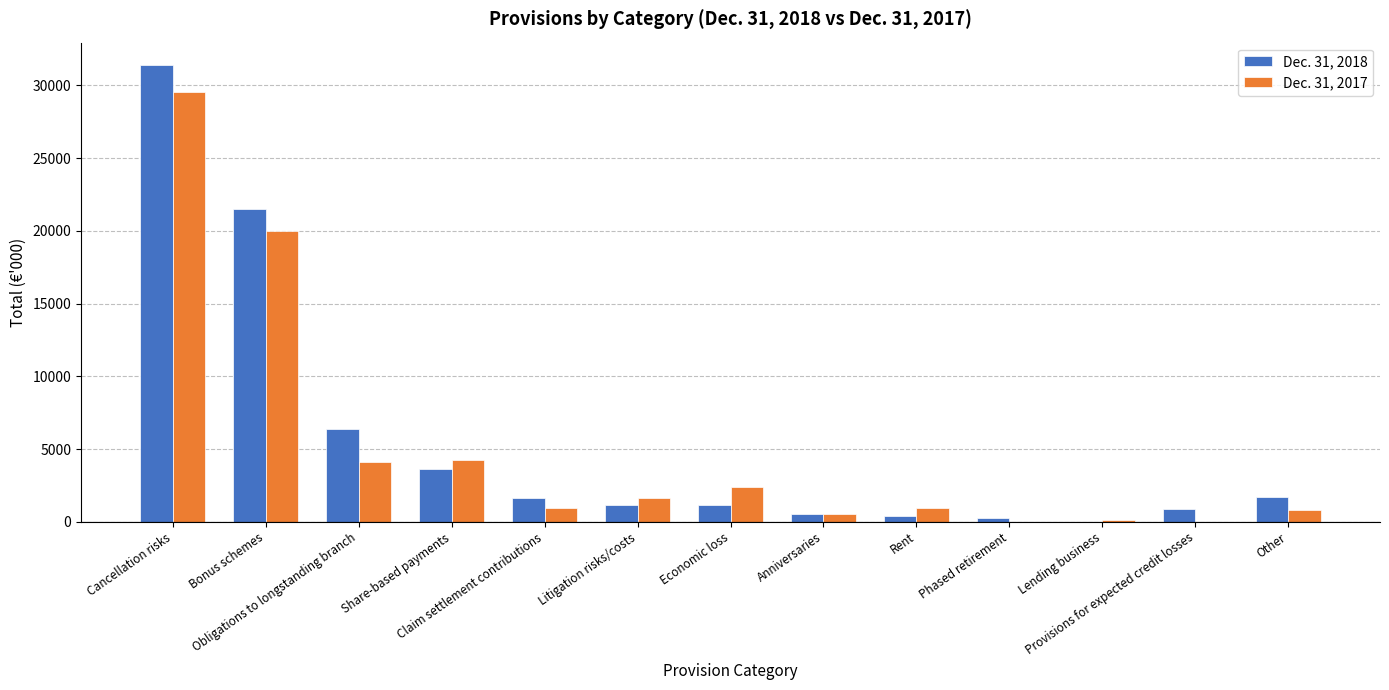

What is the greatest value displayed?

31376